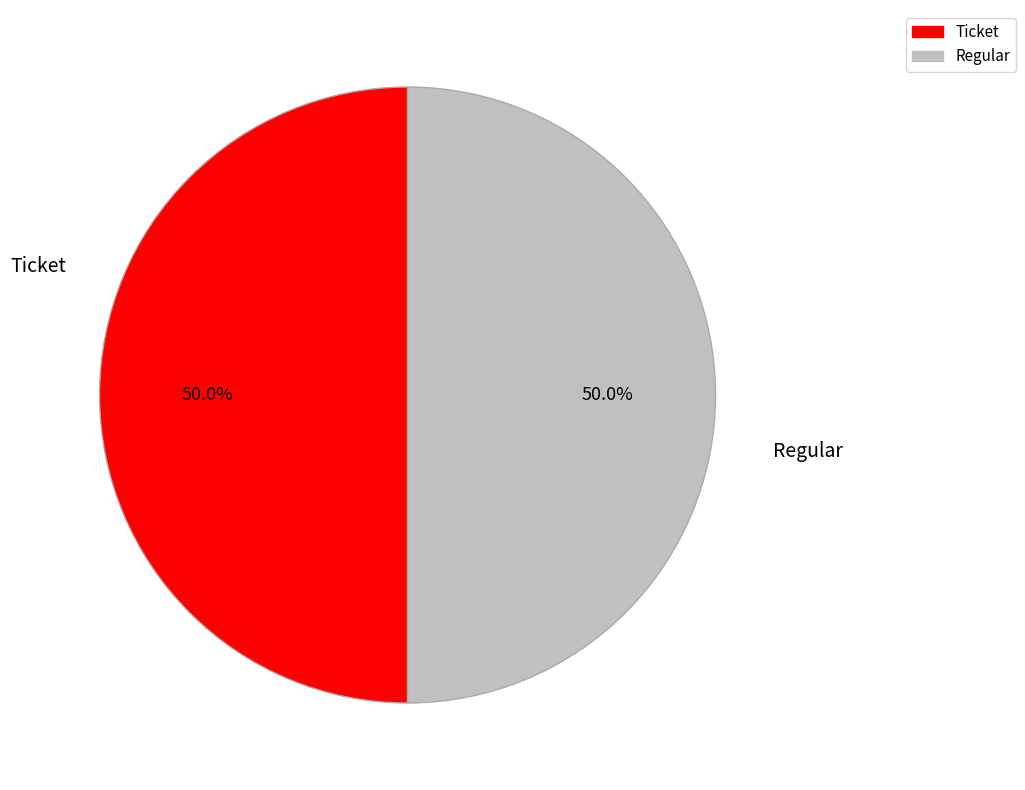

How many slices are in this pie chart?

2